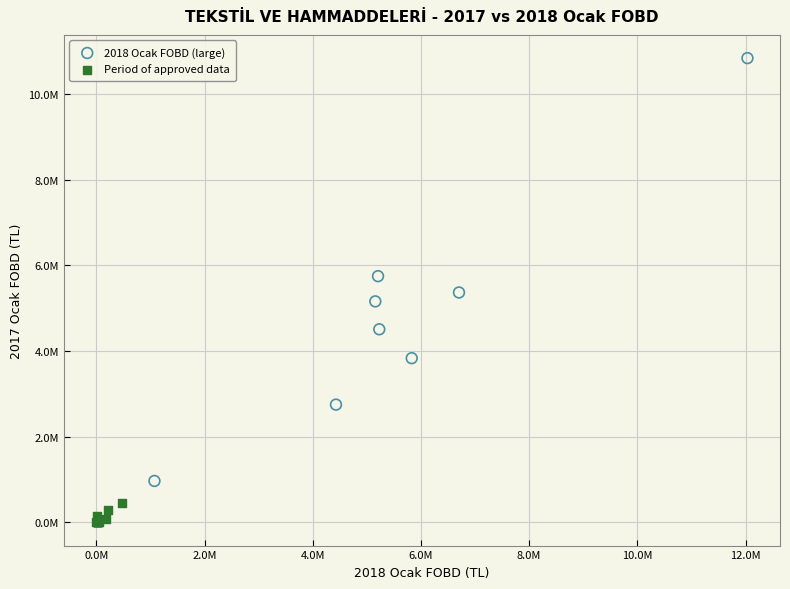

Which series reaches the maximum Y coordinate?

2018 Ocak FOBD (large)